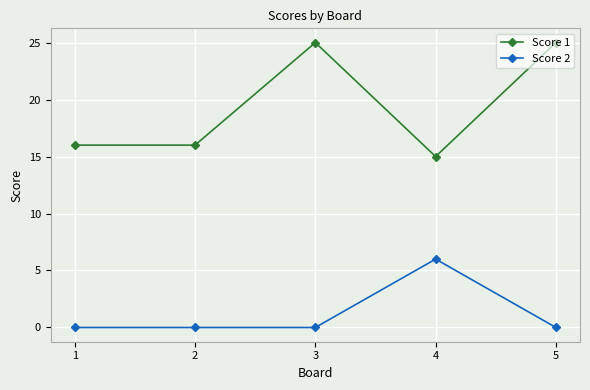

Reading right to left, what are all the values shown in this chart?

Score 1: 25	15	25	16	16
Score 2: 0	6	0	0	0